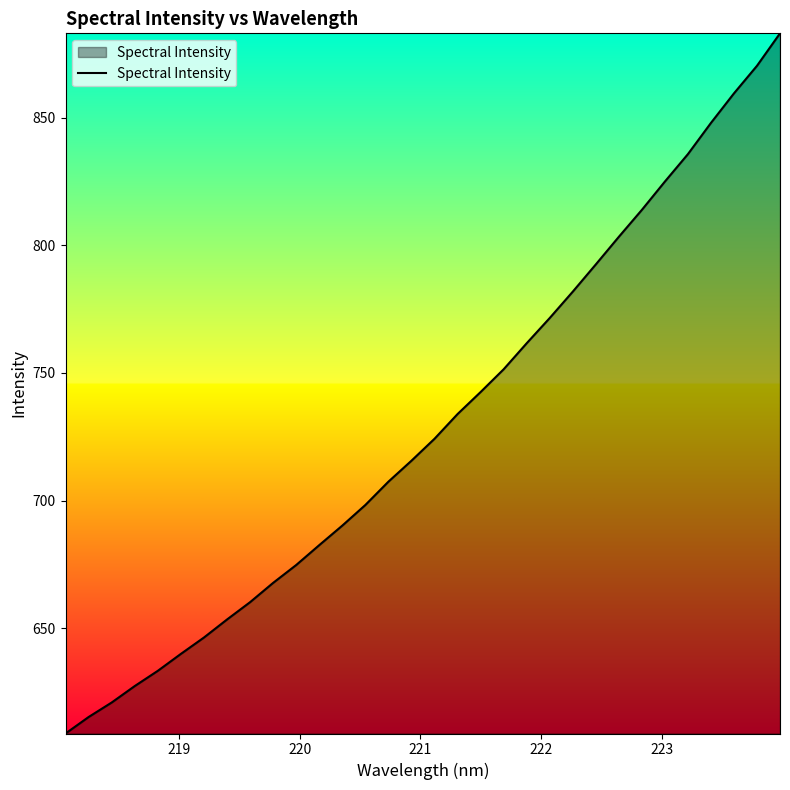

What is the maximum value shown in the chart?

883.1